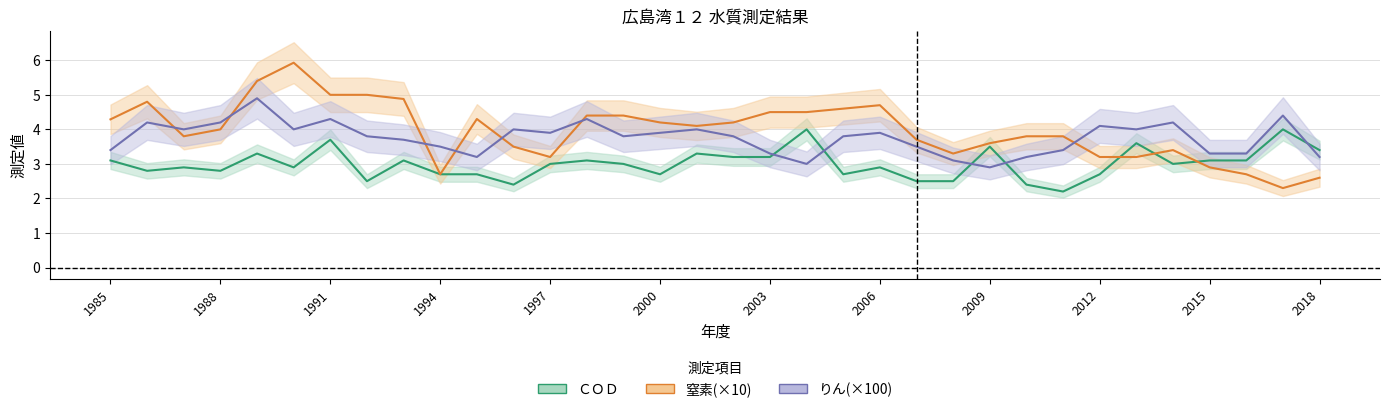

How many interior local valleys does the 窒素 series have?

6